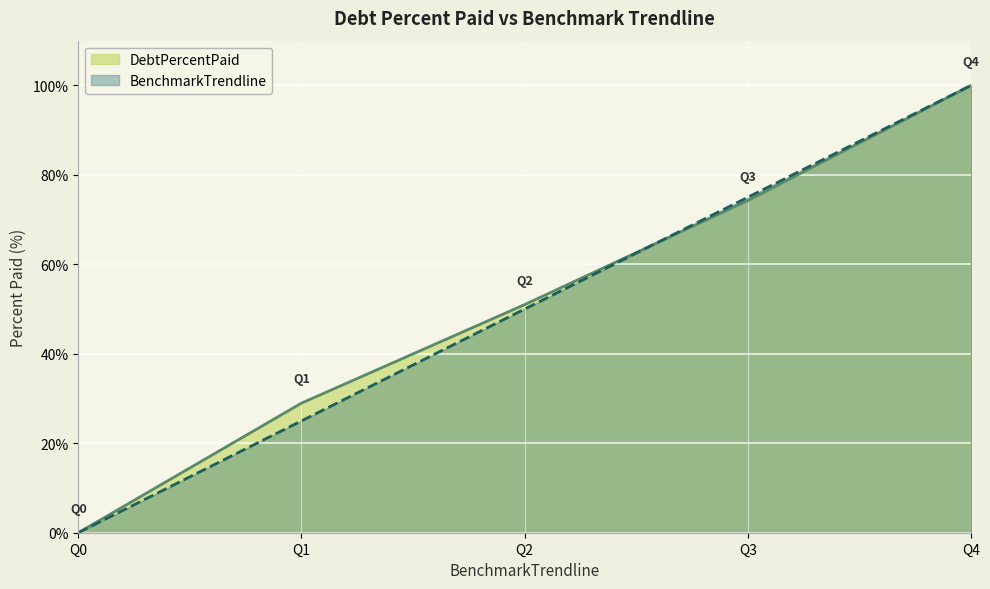

List the labels in order of BenchmarkTrendline value, smallest first.

Q0, Q1, Q2, Q3, Q4